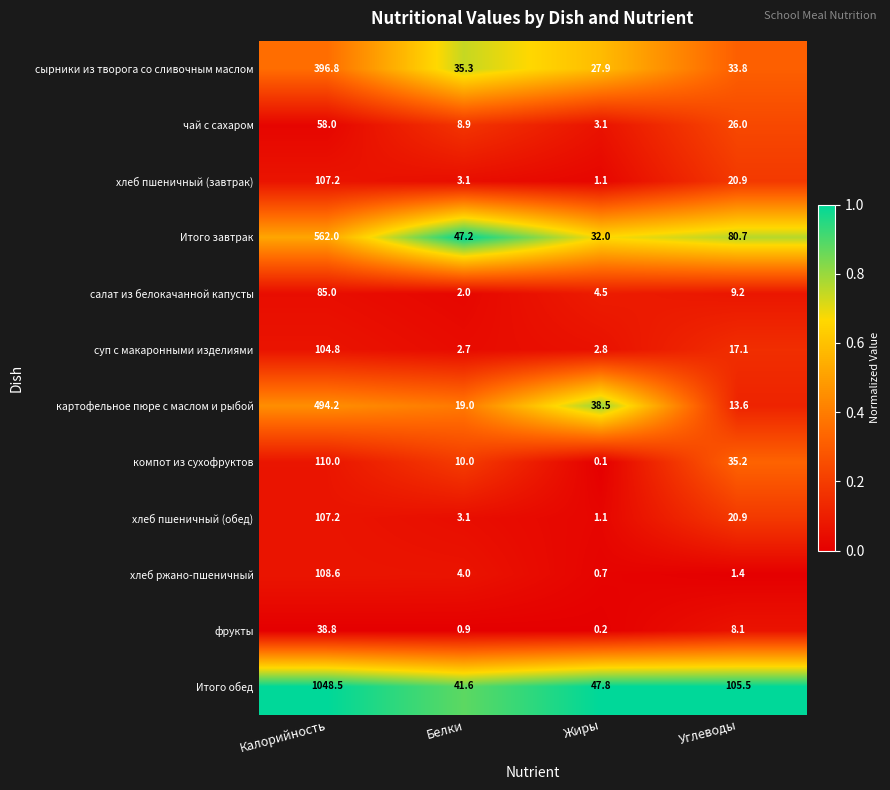

List the labels in order of картофельное пюре с маслом и рыбой value, smallest first.

Углеводы, Белки, Жиры, Калорийность